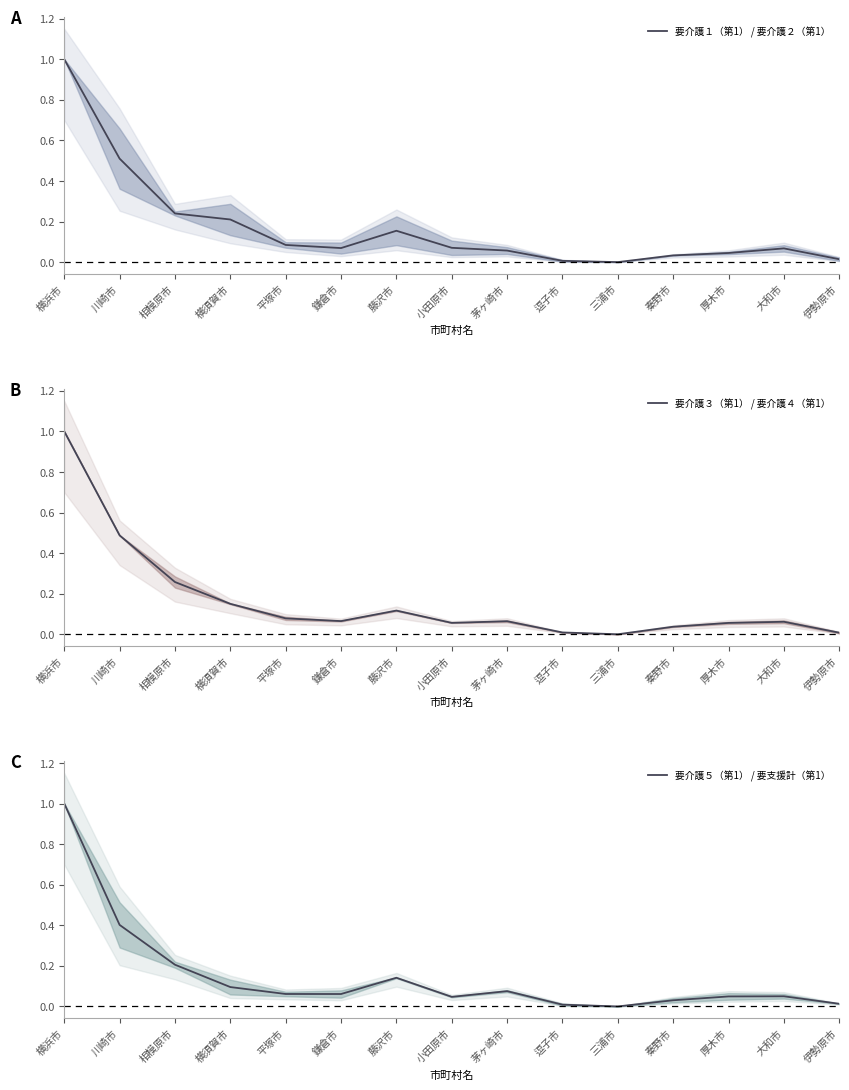

The value of 要介護１（第1） / 要介護２（第1） at 逗子市 is 0.0. True or false?

True